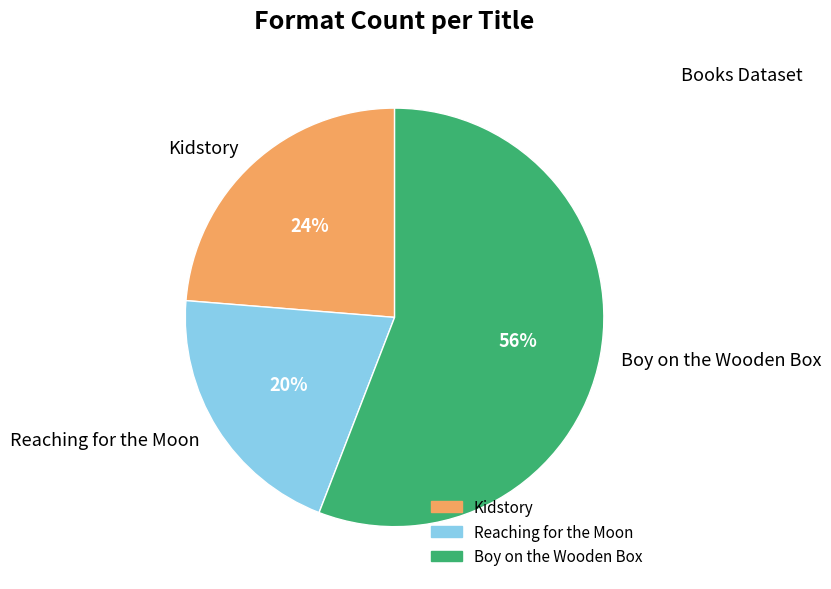

Count the number of slices in the pie.

3